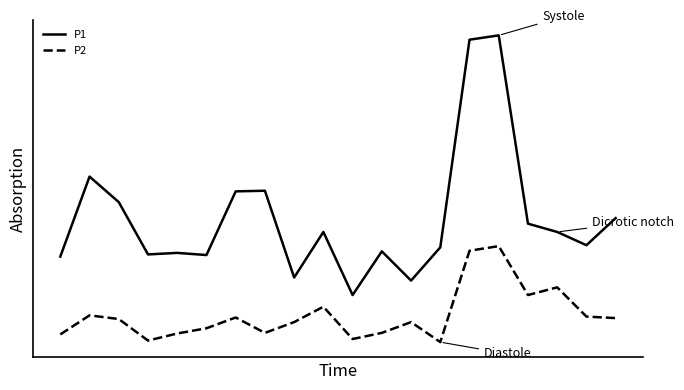

What are all the series names shown in the legend?

P1, P2